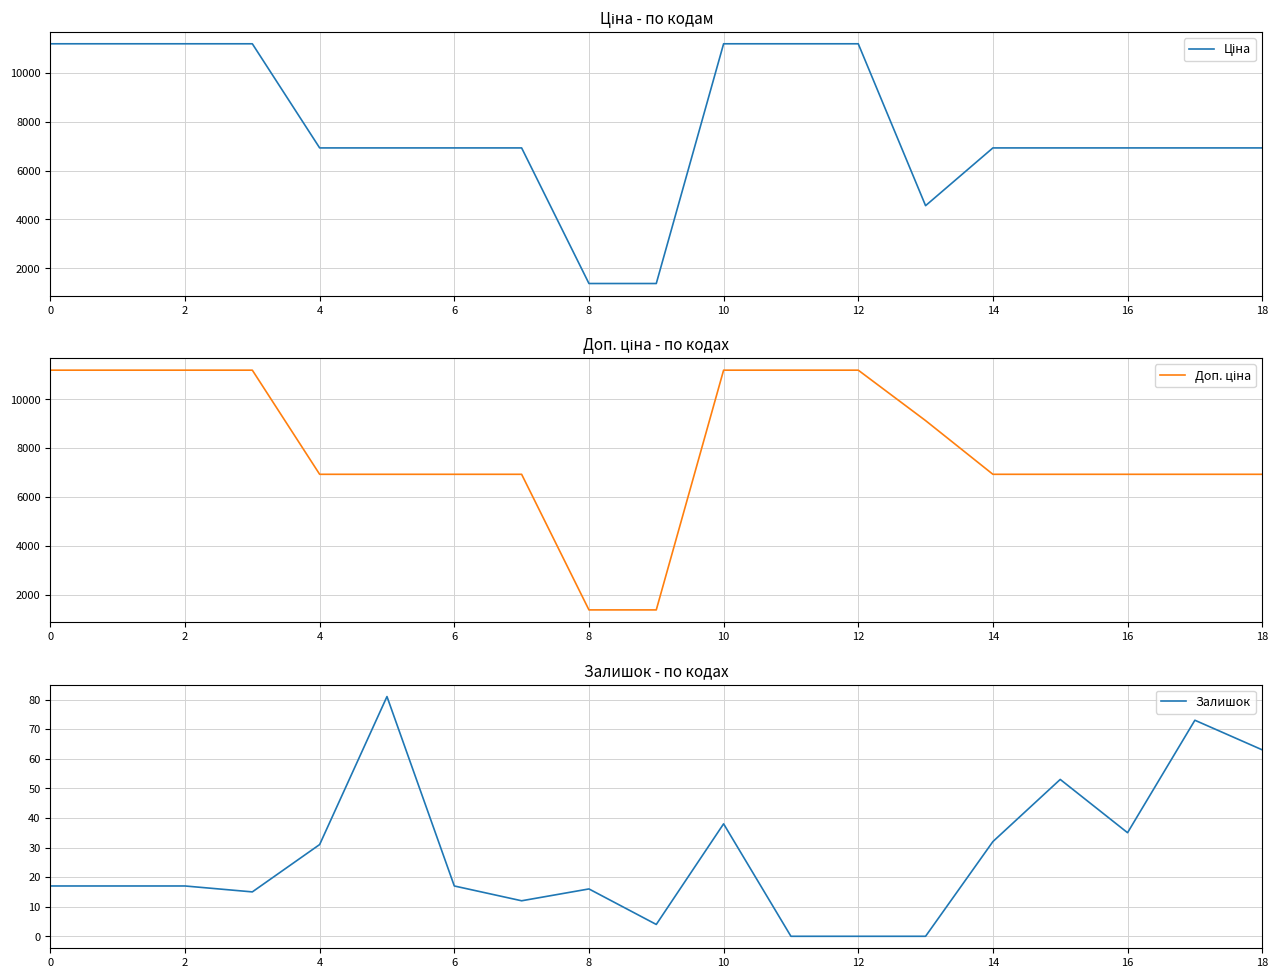

Is it true that Залишок equals 51 at 12?

False